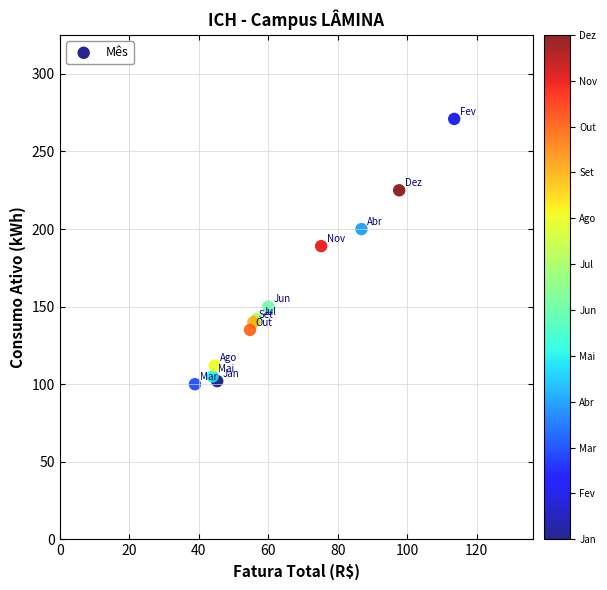

What Y value in the scatter plot is closest to 185?

189